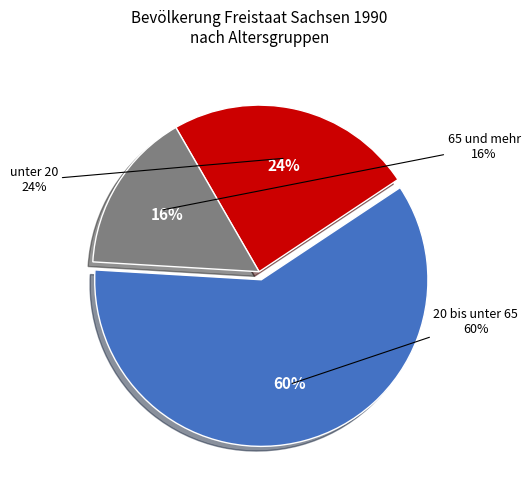

How many segments does this pie chart have?

3